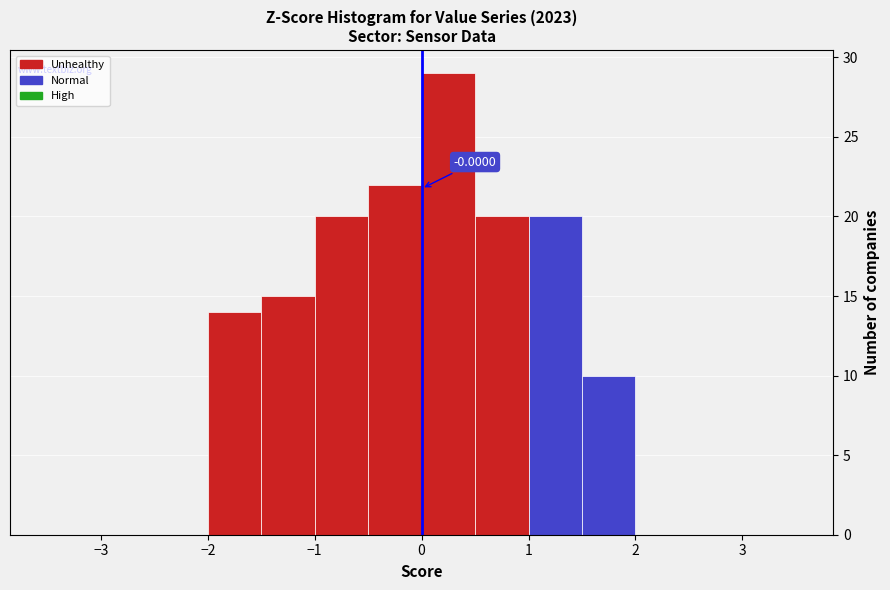

Which range on the x-axis has the tallest bar?

0.0 to 0.5